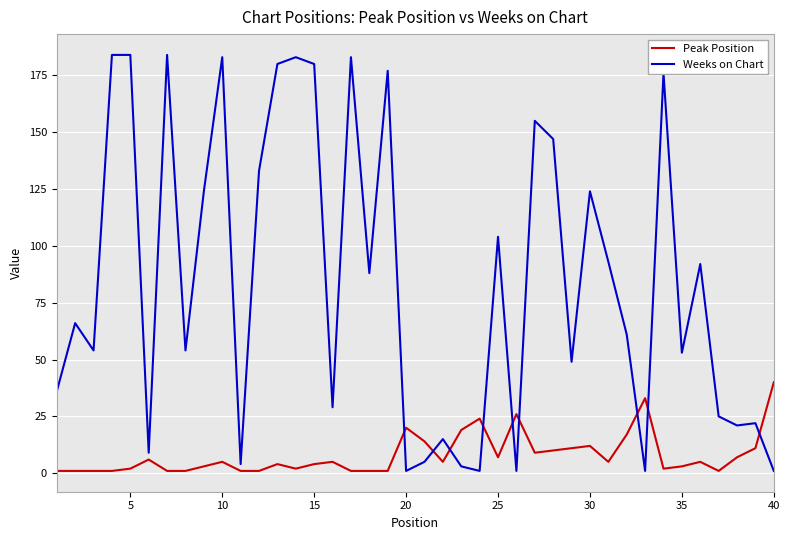

True or false: Weeks on Chart has more than 2 interior local peaks.

True